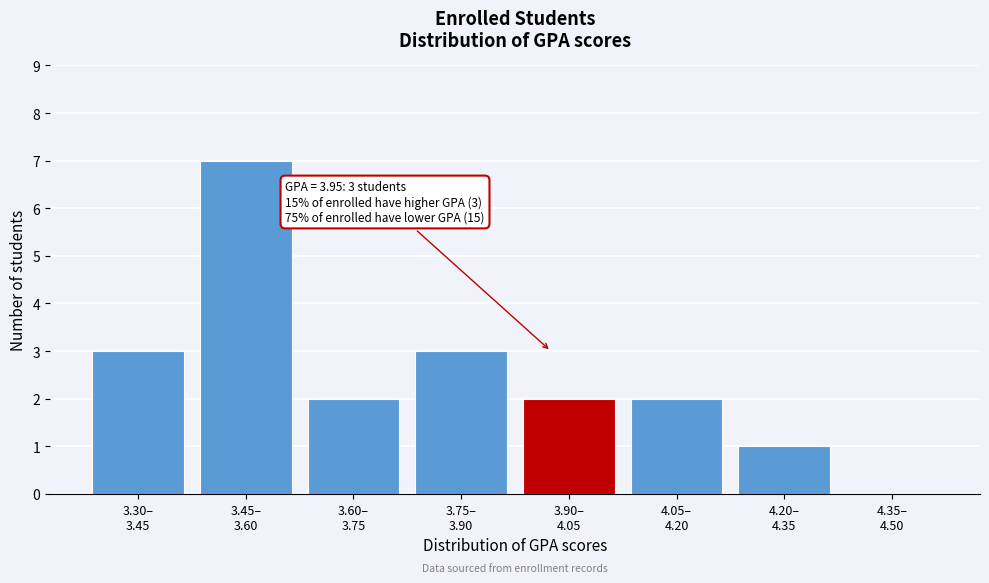

What is the greatest value displayed?

7